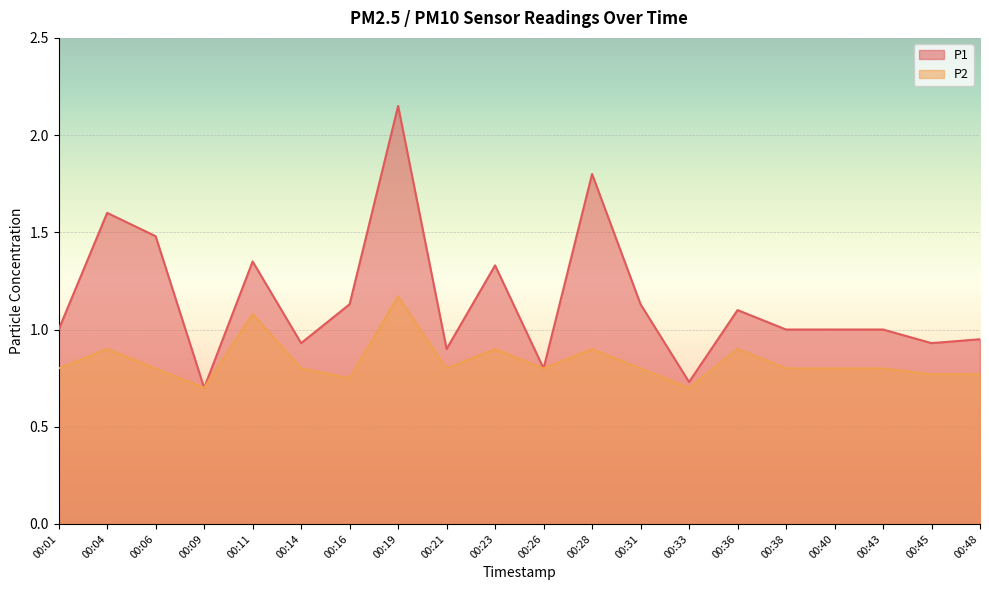

Reading right to left, what are all the values shown in this chart?

P1: 0.9	0.9	1.0	1.0	1.0	1.1	0.7	1.1	1.8	0.8	1.3	0.9	2.1	1.1	0.9	1.4	0.7	1.5	1.6	1.0
P2: 0.8	0.8	0.8	0.8	0.8	0.9	0.7	0.8	0.9	0.8	0.9	0.8	1.2	0.8	0.8	1.1	0.7	0.8	0.9	0.8